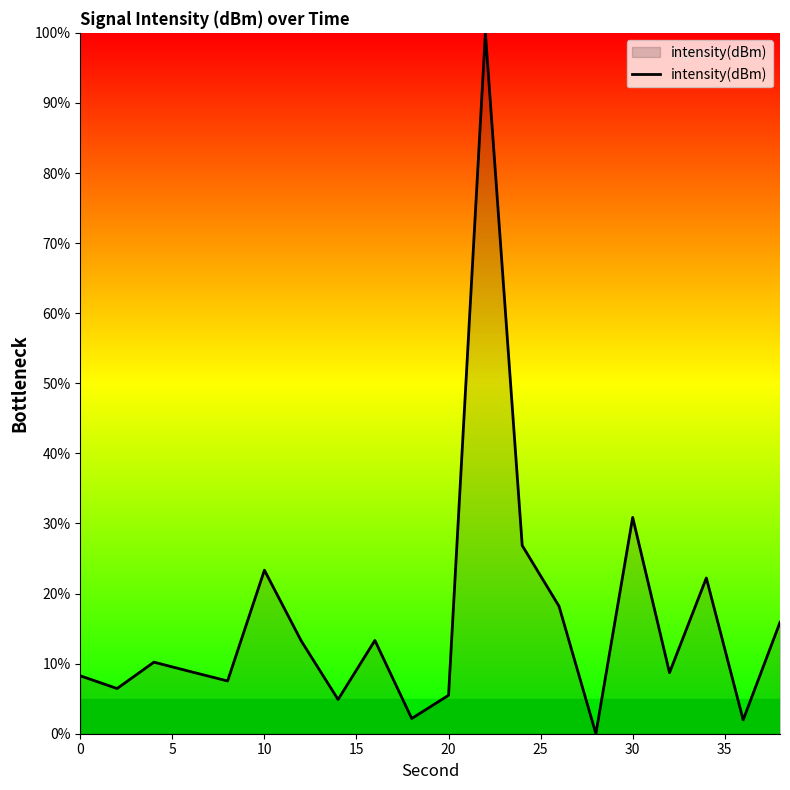

What is the maximum value shown in the chart?

100.0